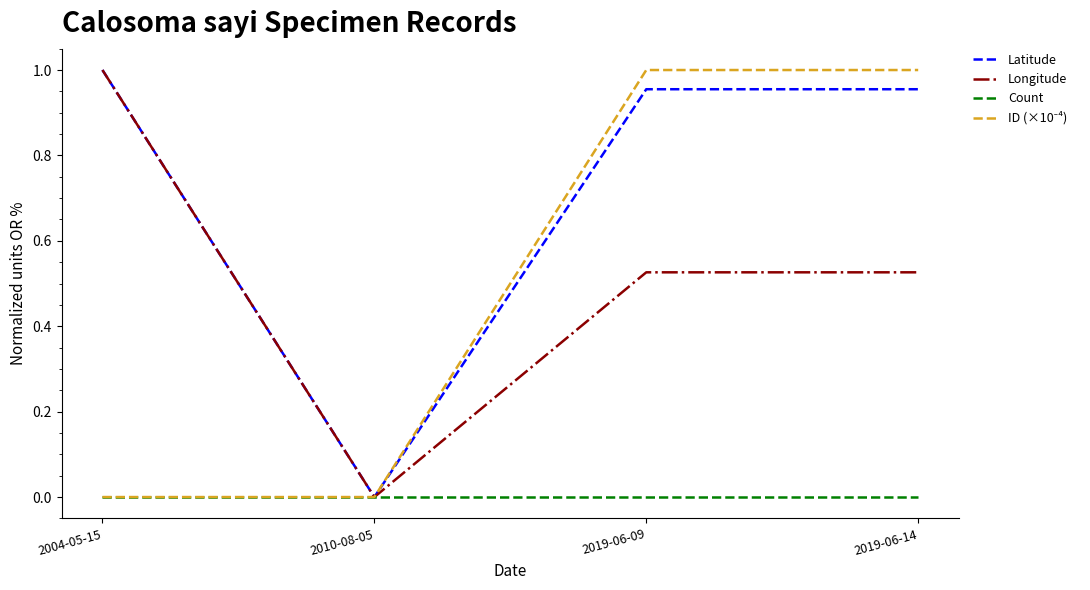

Is the value of Latitude at 2019-06-09 greater than the value of Longitude at 2019-06-14?

Yes